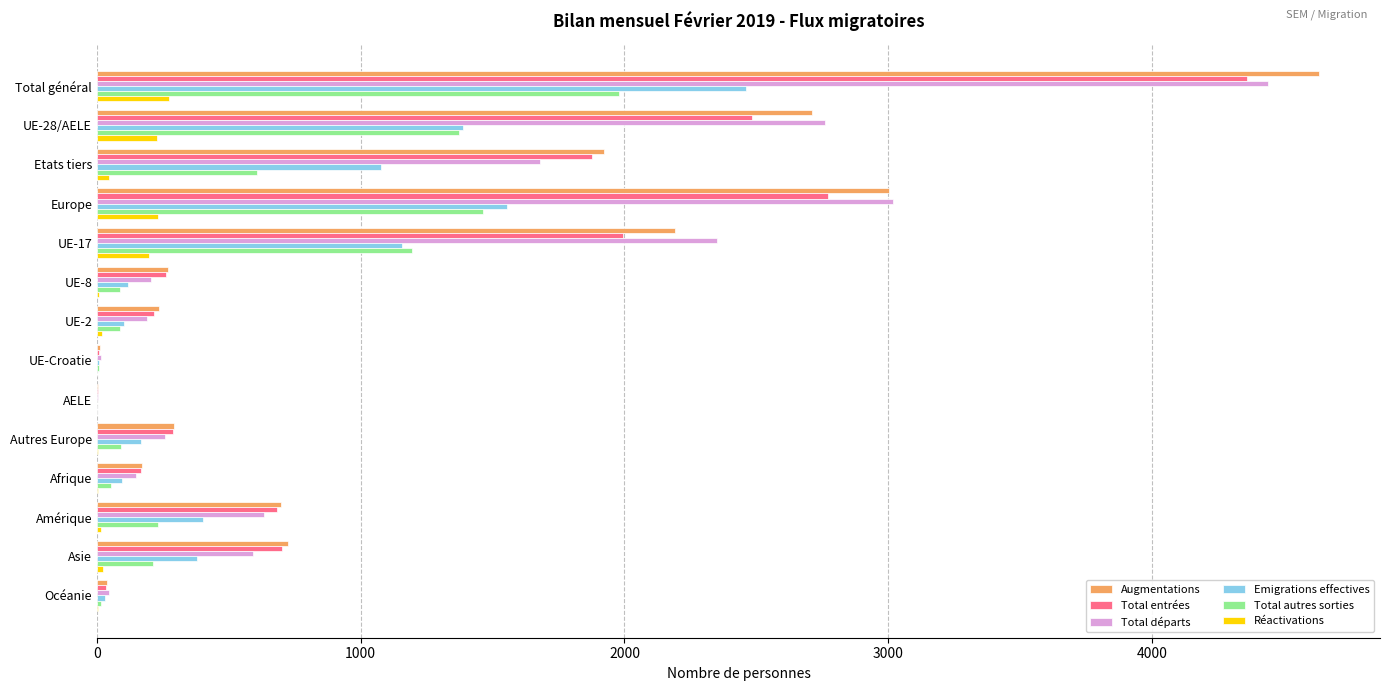

What are all the series names shown in the legend?

Augmentations, Total entrées, Total départs, Emigrations effectives, Total autres sorties, Réactivations